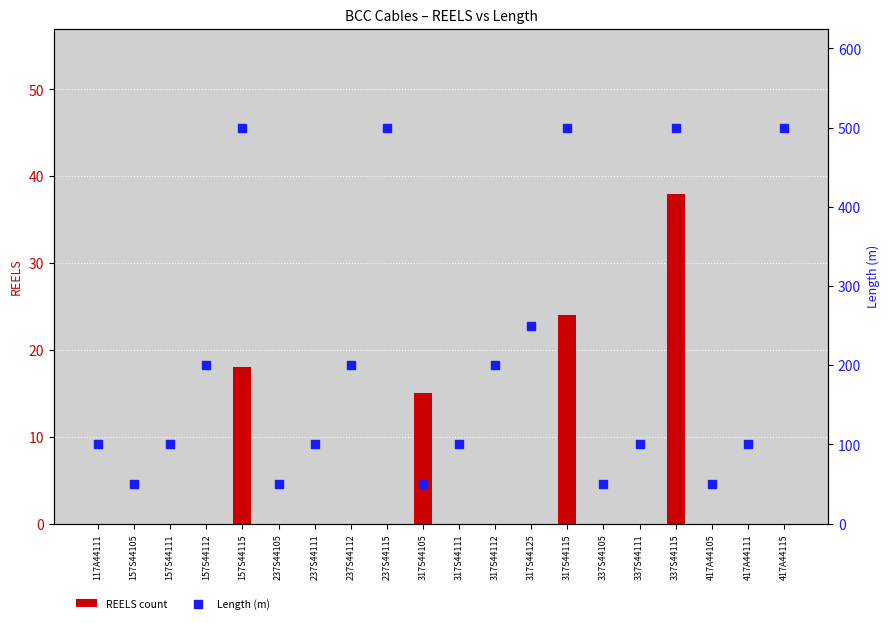

Is the value of Length (m) at 337S44111 greater than the value of REELS count at 237S44111?

Yes